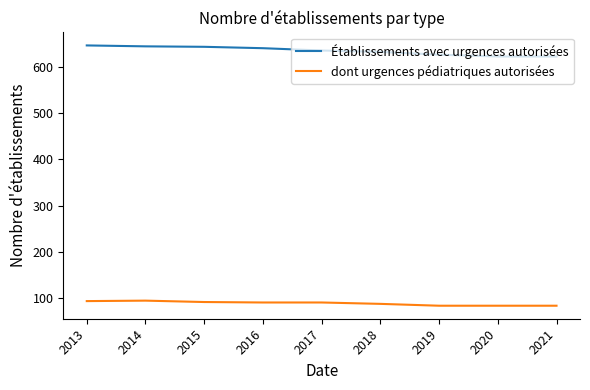

How many lines are shown in the chart?

2